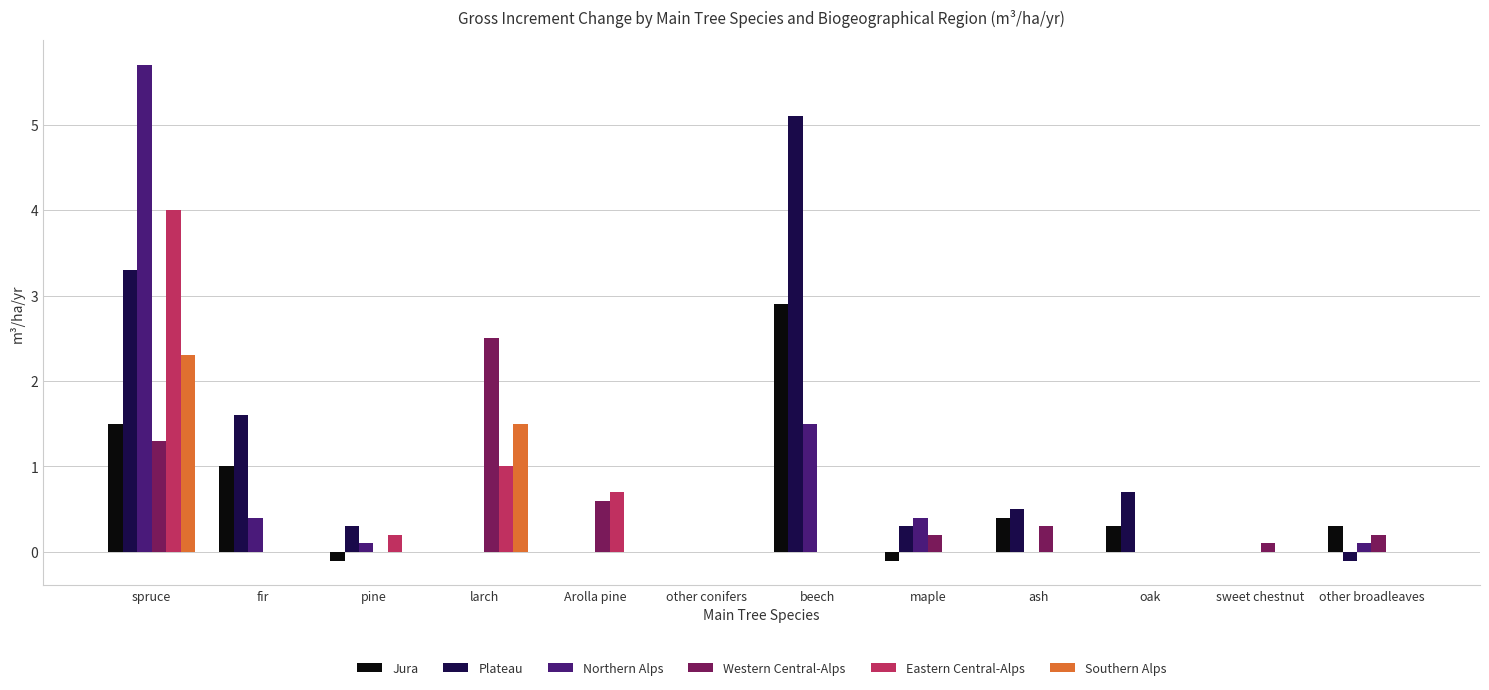

The Northern Alps series shows 9.2 at spruce. True or false?

False